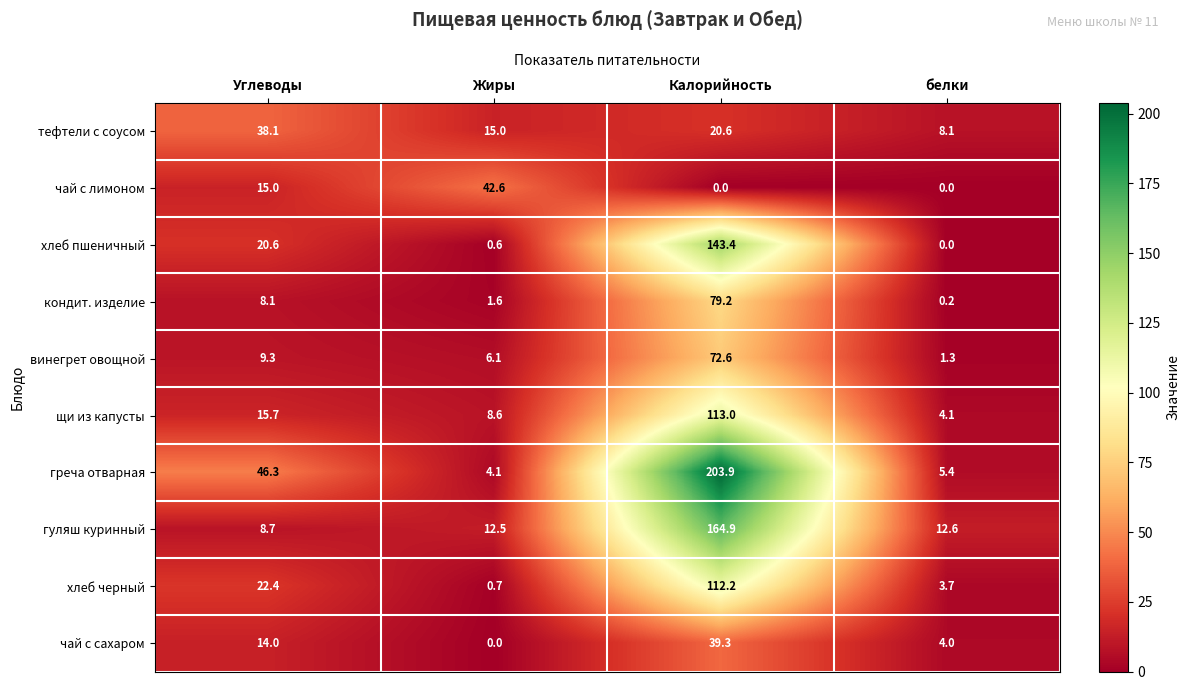

List the series in order of their peak value, lowest first.

тефтели с соусом, чай с сахаром, чай с лимоном, винегрет овощной, кондит. изделие, хлеб черный, щи из капусты, хлеб пшеничный, гуляш куринный, греча отварная